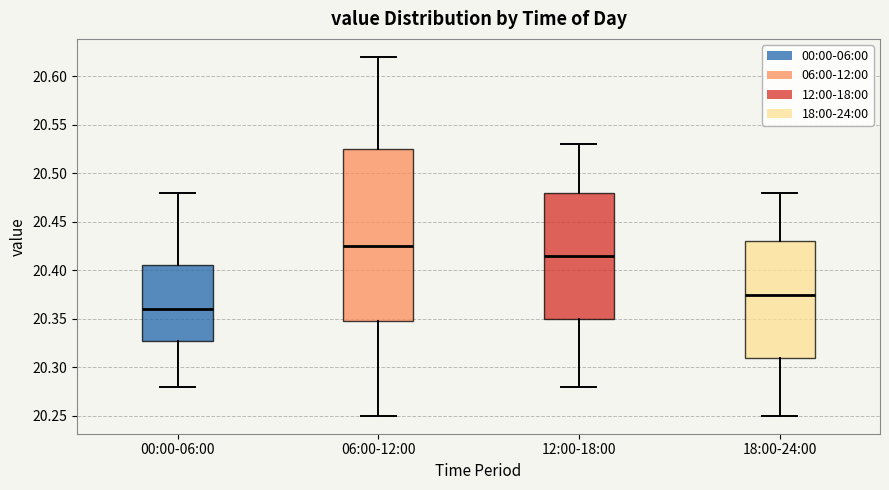

Where is the upper edge of the box for 06:00-12:00 on the y-axis? The values are not printed on the chart, so give them approximately, as read against the axis.

20.525